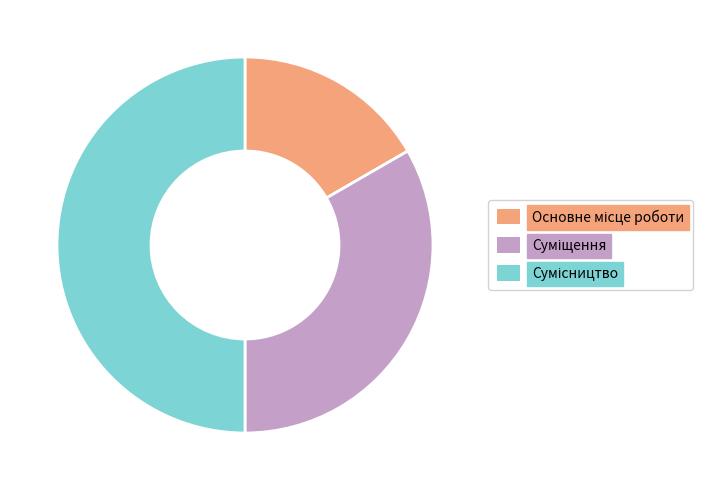

Which slice is the largest?

Сумісництво